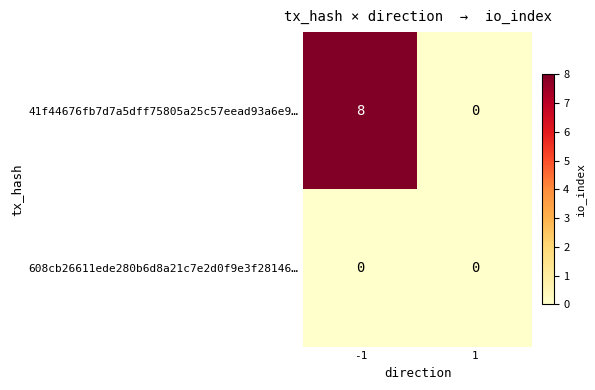

Is it true that 41f44676fb7d7a5dff75805a25c57eead93a6e9… equals 0 at 1?

True